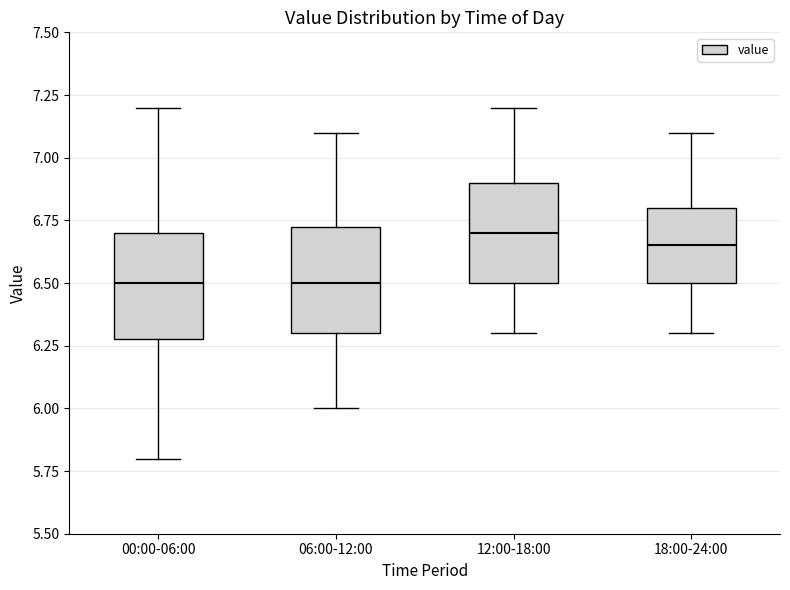

Reading left to right, read every box against the y-axis: the position of its median line, the range the box covers, and the ends of its whiskers. The values are not printed on the chart, so give them approximately, as read against the axis.

00:00-06:00: median 6.50, box 6.30 to 6.70, whiskers 5.80 to 7.20
06:00-12:00: median 6.50, box 6.30 to 6.75, whiskers 6.00 to 7.10
12:00-18:00: median 6.70, box 6.50 to 6.90, whiskers 6.30 to 7.20
18:00-24:00: median 6.65, box 6.50 to 6.80, whiskers 6.30 to 7.10